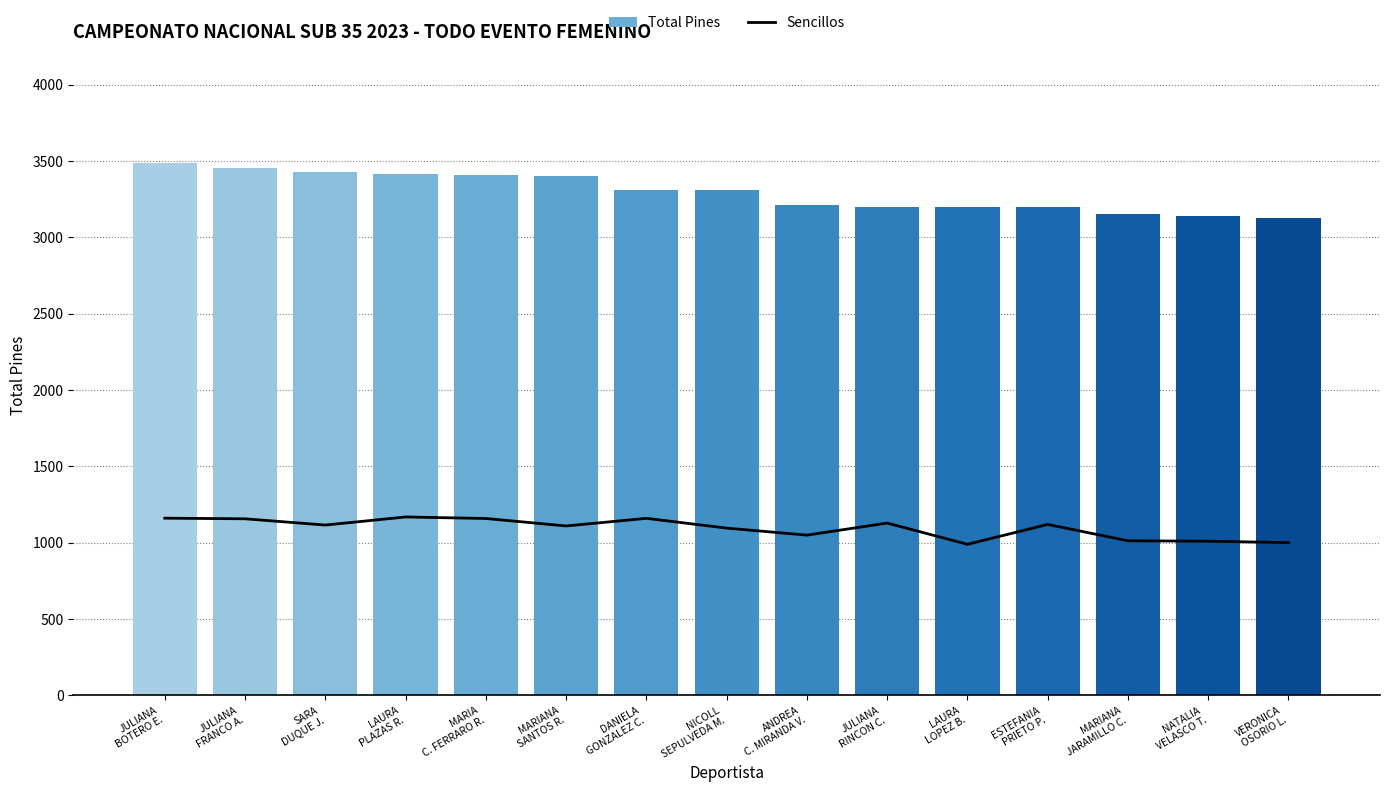

How many groups of bars are there?

15